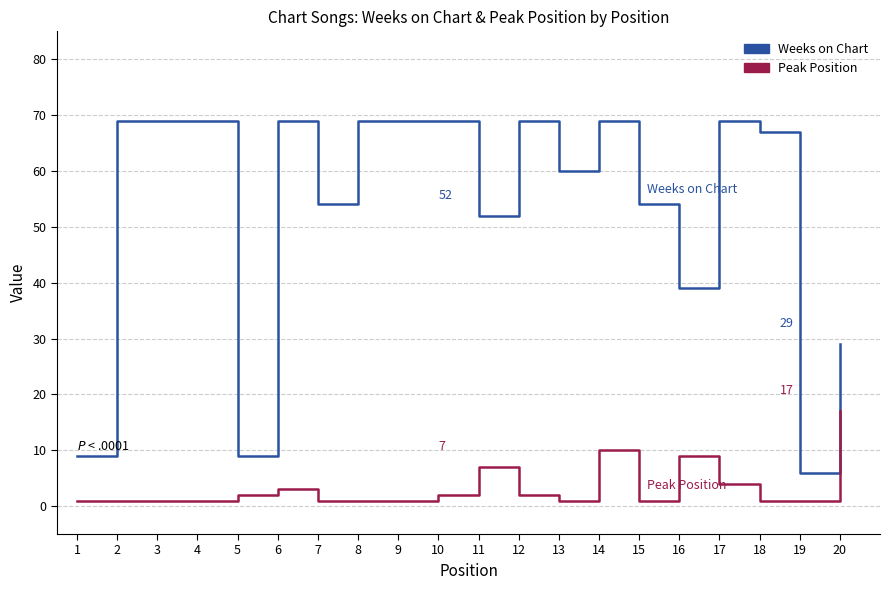

What is the difference between the Weeks on Chart values at 19 and 16?

33